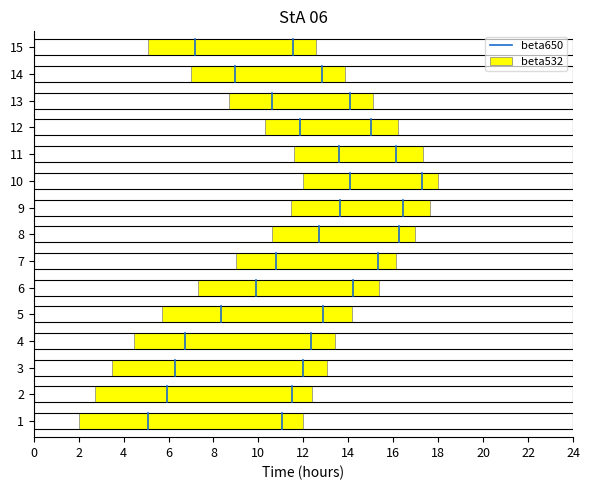

Where does the data first go above 1?

2